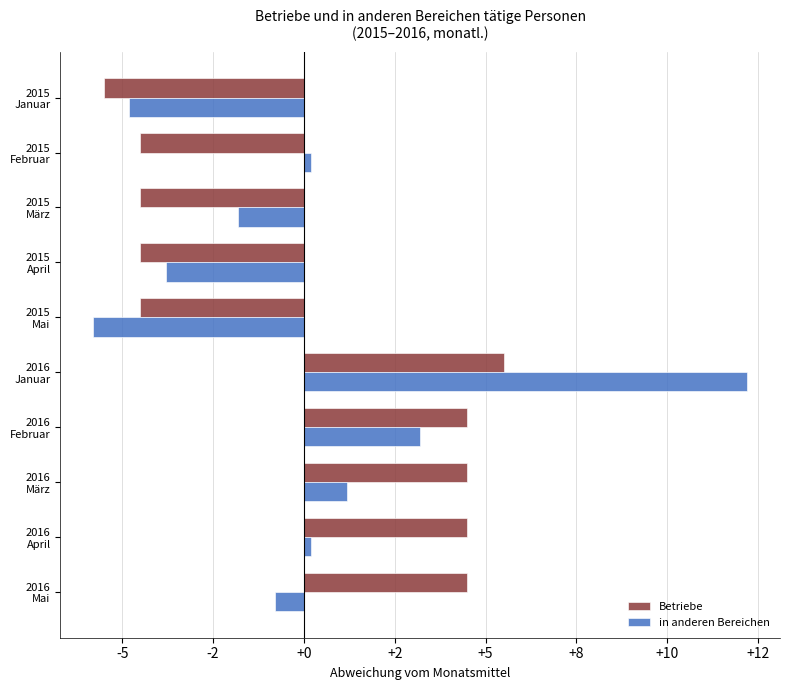

What are all the series names shown in the legend?

Betriebe, in anderen Bereichen